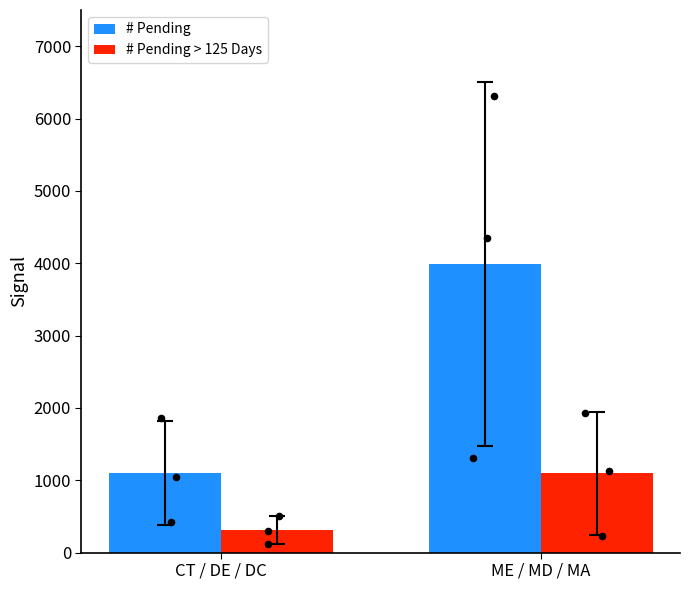

Which series reaches the maximum Y coordinate?

# Pending